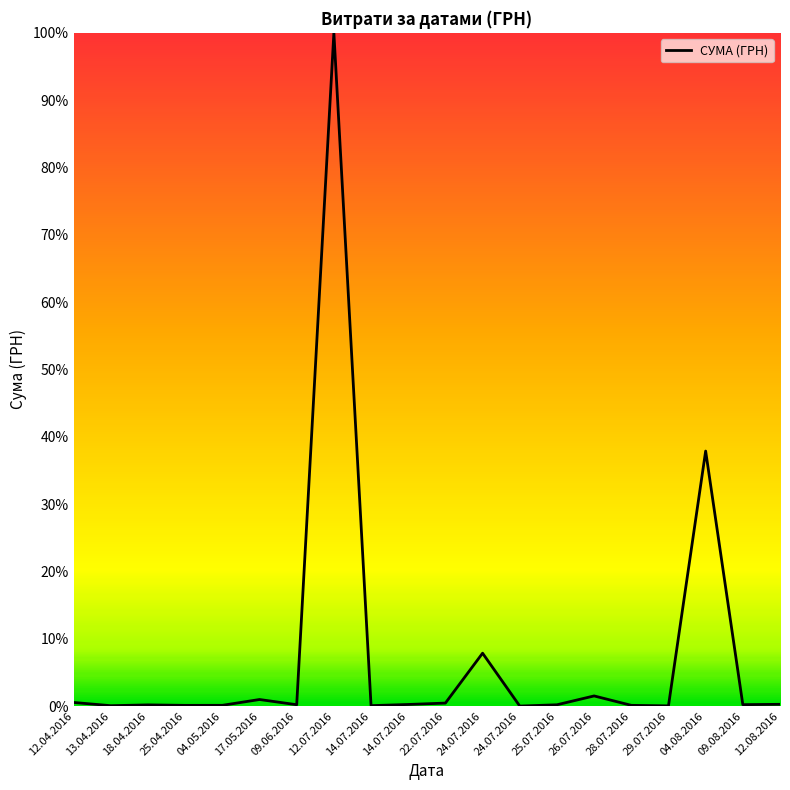

True or false: the data shows 37.9 at 04.08.2016.

True